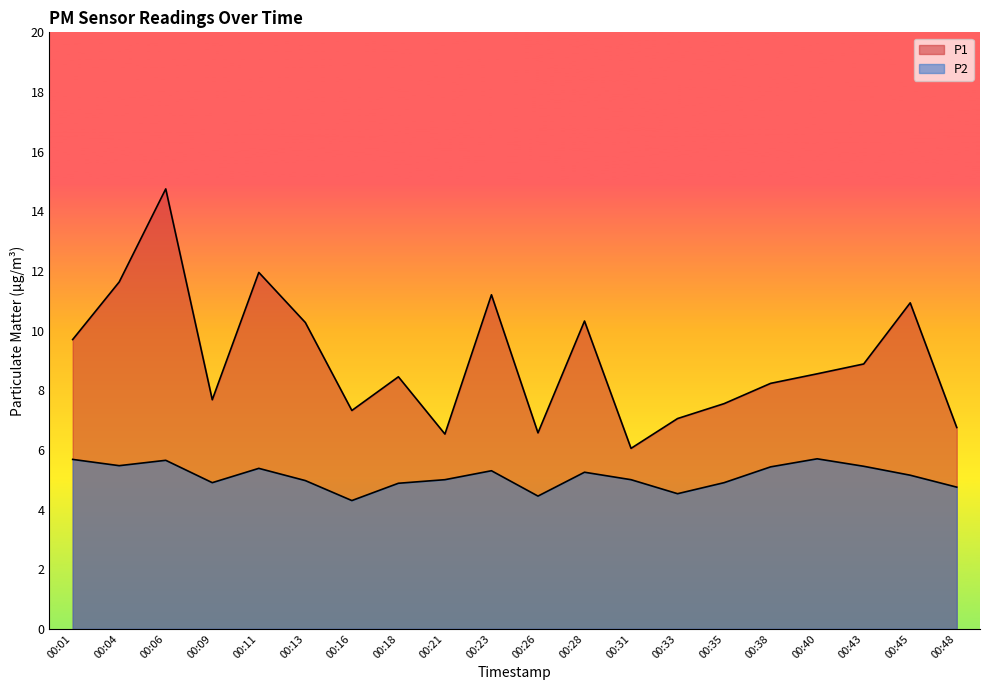

What is the value of the P2 point at the 14th from the left?

4.5